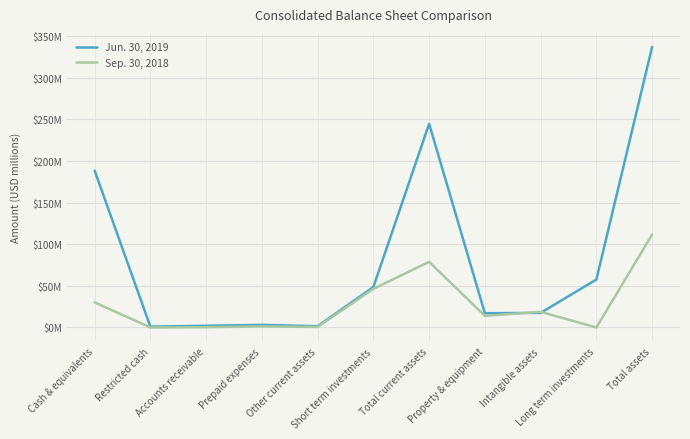

What is the sum of all Jun. 30, 2019 values?

918.0